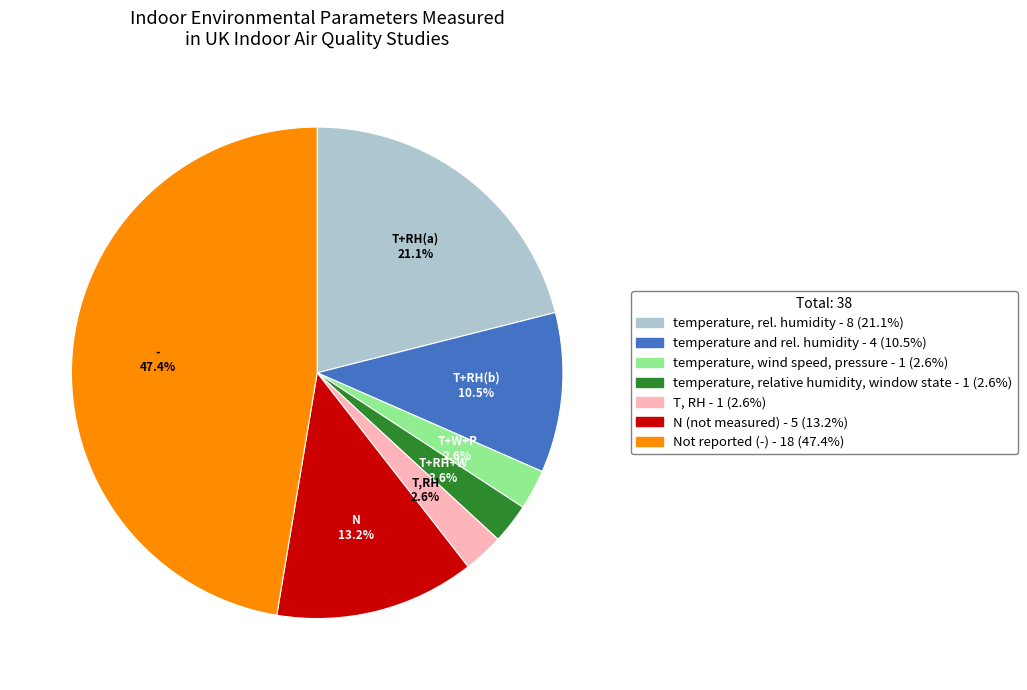

Does any single category account for the majority?

No